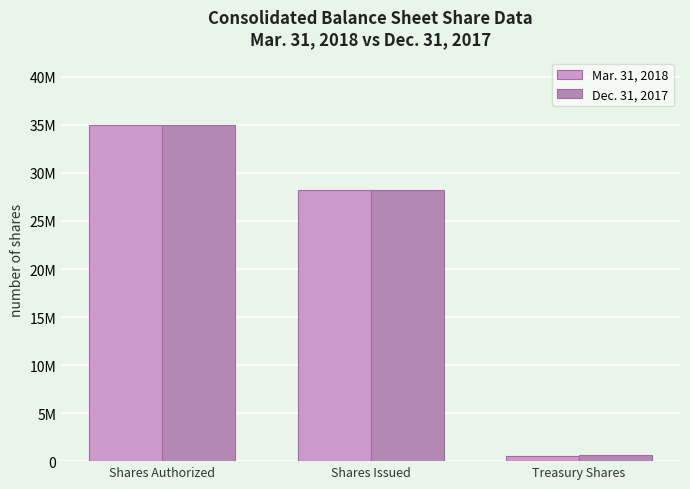

The Mar. 31, 2018 series shows 538677 at Treasury Shares. True or false?

True